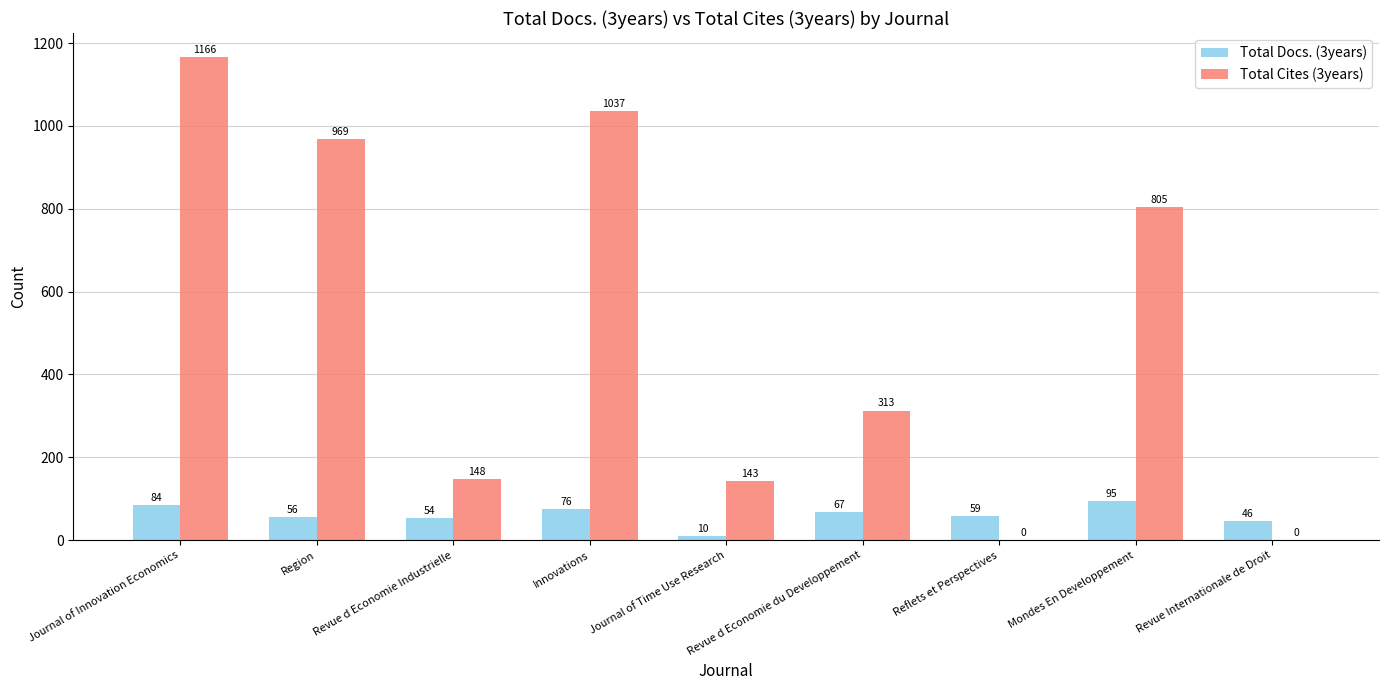

Where is Total Docs. (3years) nearest to the value 52?

Revue d Economie Industrielle